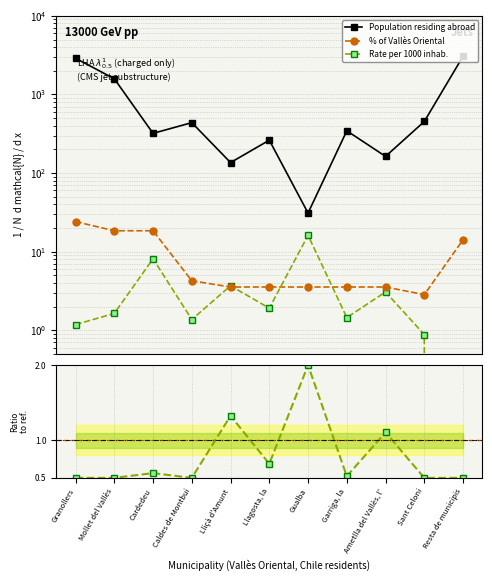

The Rate per 1000 (col_4) series shows 3.2 at Llagosta, la. True or false?

False